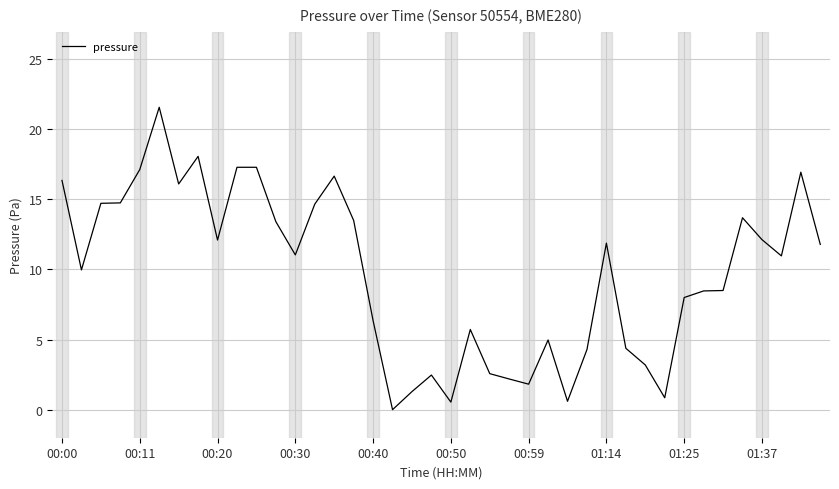

What is the greatest value displayed?

21.6